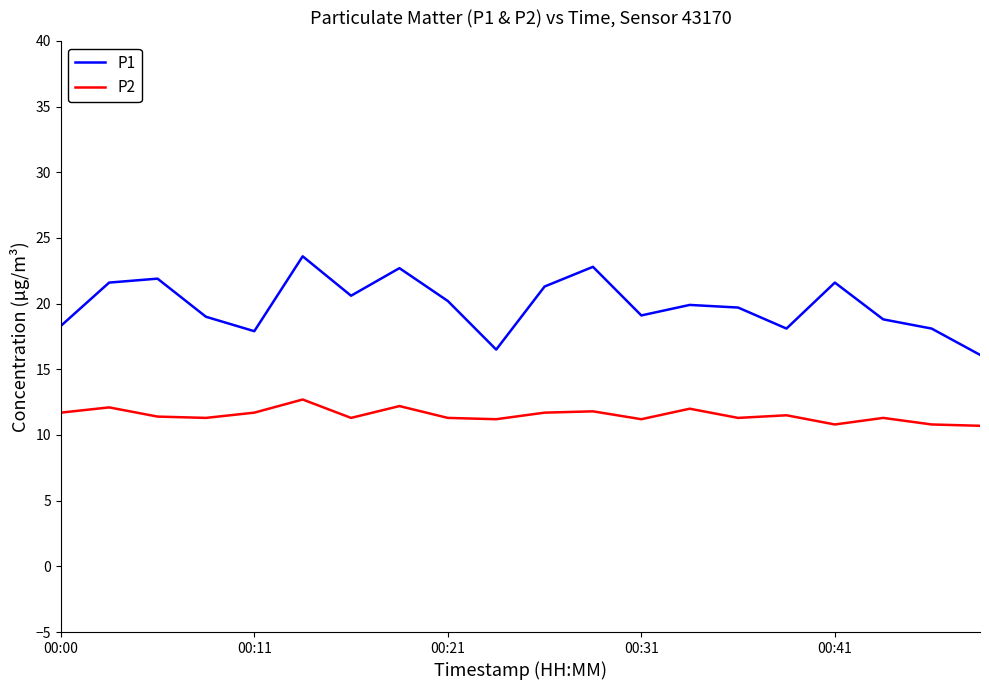

How many lines are shown in the chart?

2